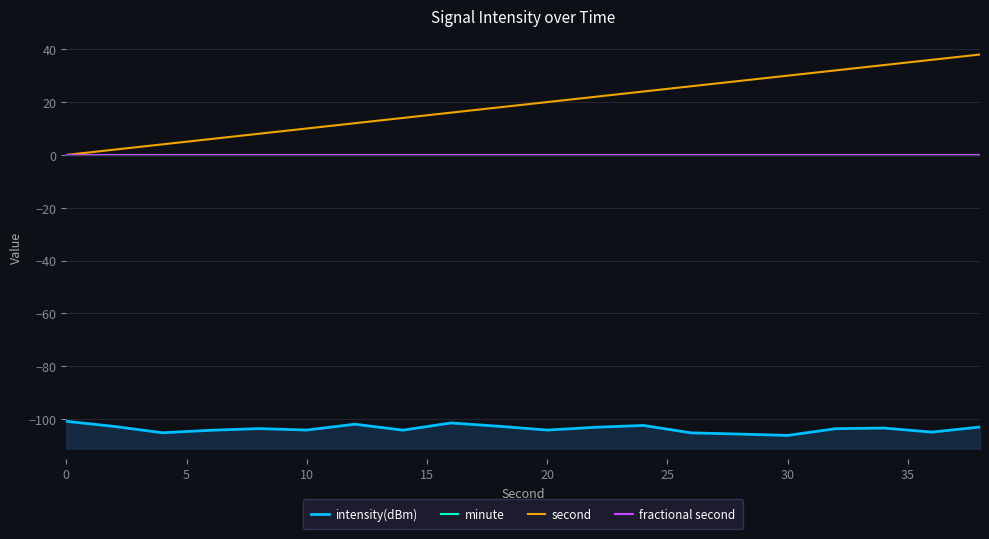

True or false: fractional second and intensity(dBm) intersect in this chart.

False